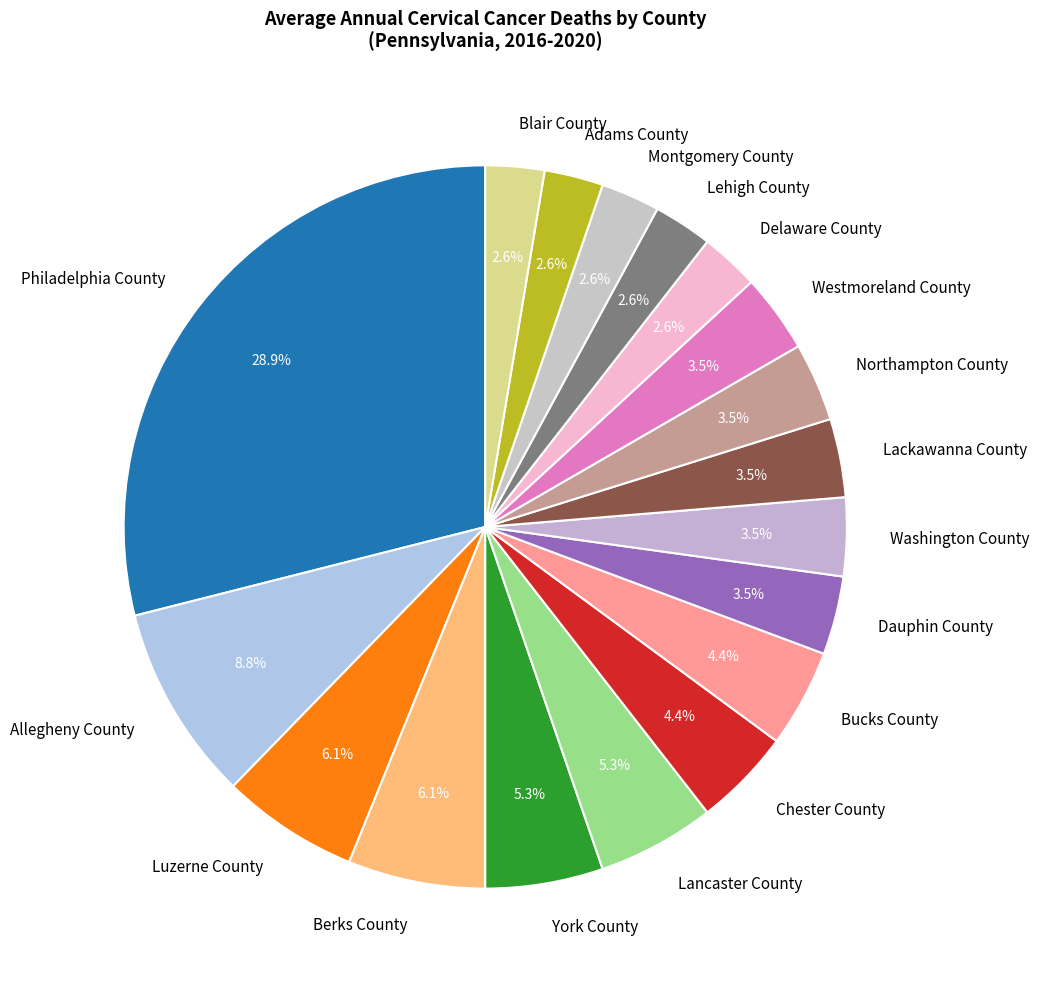

Does Washington County represent more than half of the total?

No